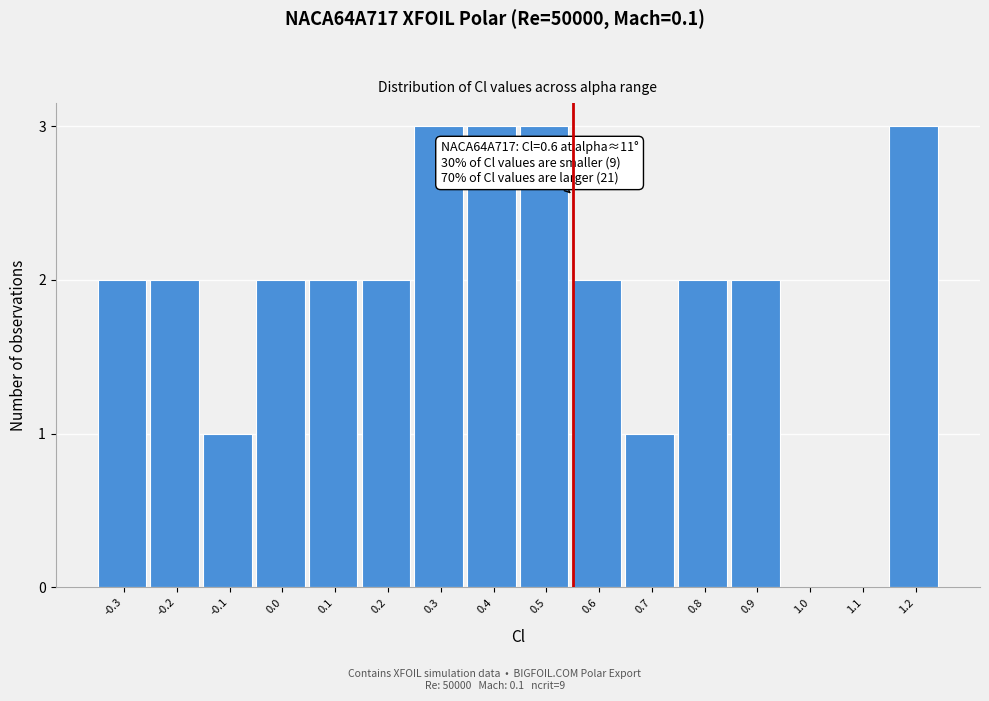

Reading right to left, extract all data points from this chart.

1.2=3	1.1=0	1.0=0	0.9=2	0.8=2	0.7=1	0.6=2	0.5=3	0.4=3	0.3=3	0.2=2	0.1=2	0.0=2	-0.1=1	-0.2=2	-0.3=2